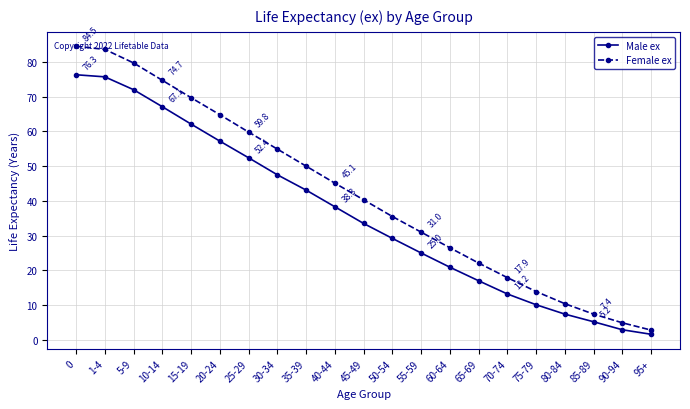

What is the difference between the Female ex values at 65-69 and 35-39?

27.9